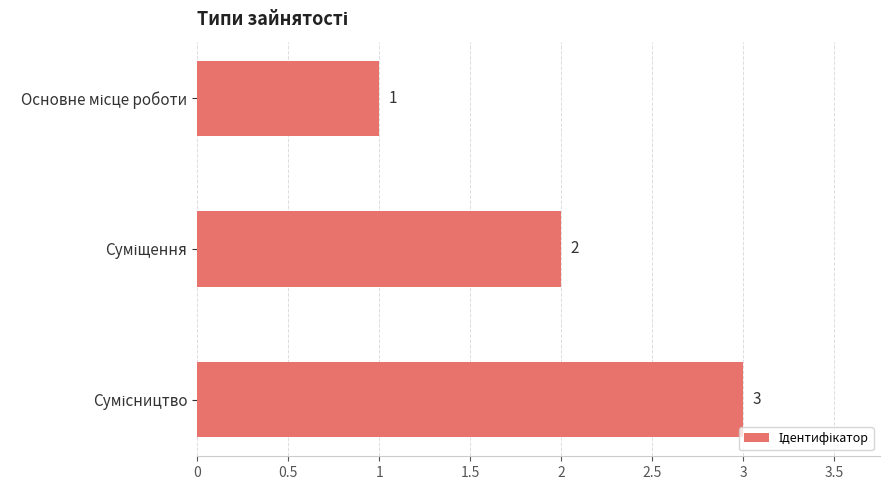

Are the bars grouped side by side (vs. stacked)?

No